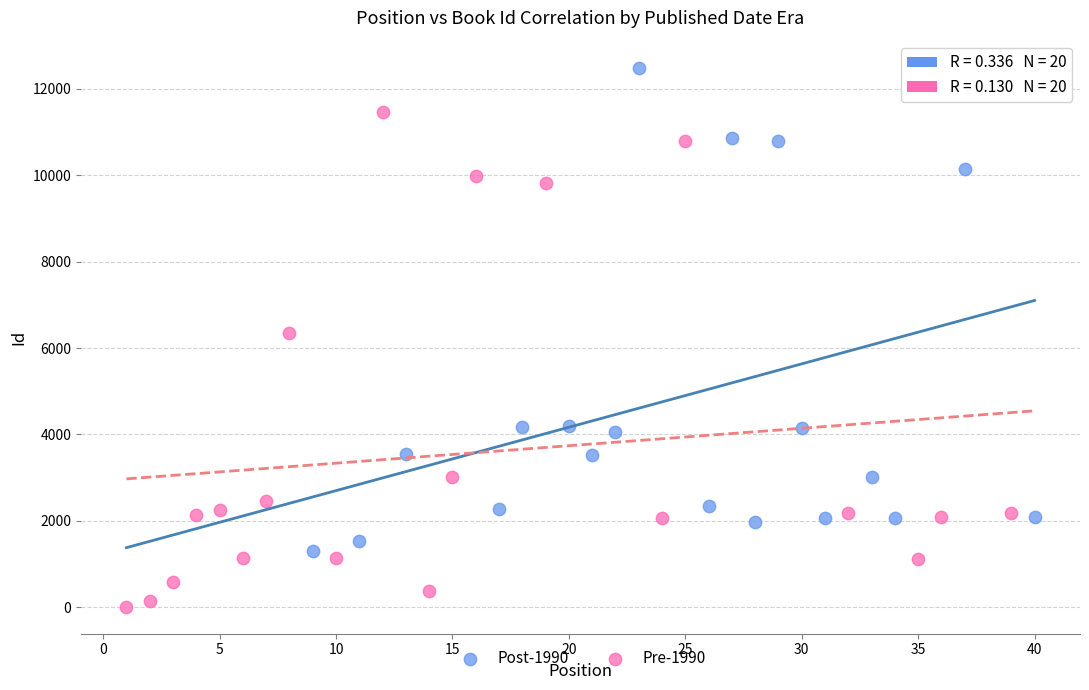

What are all the series names shown in the legend?

Post-1990, Pre-1990